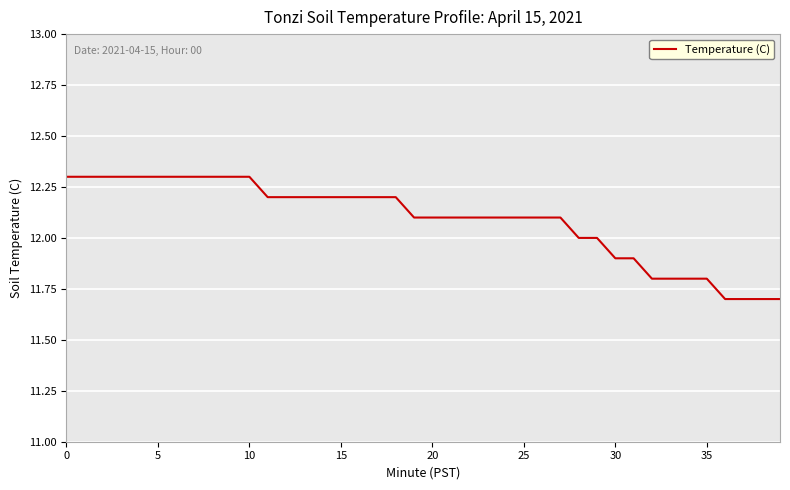

What is the maximum value shown in the chart?

12.3